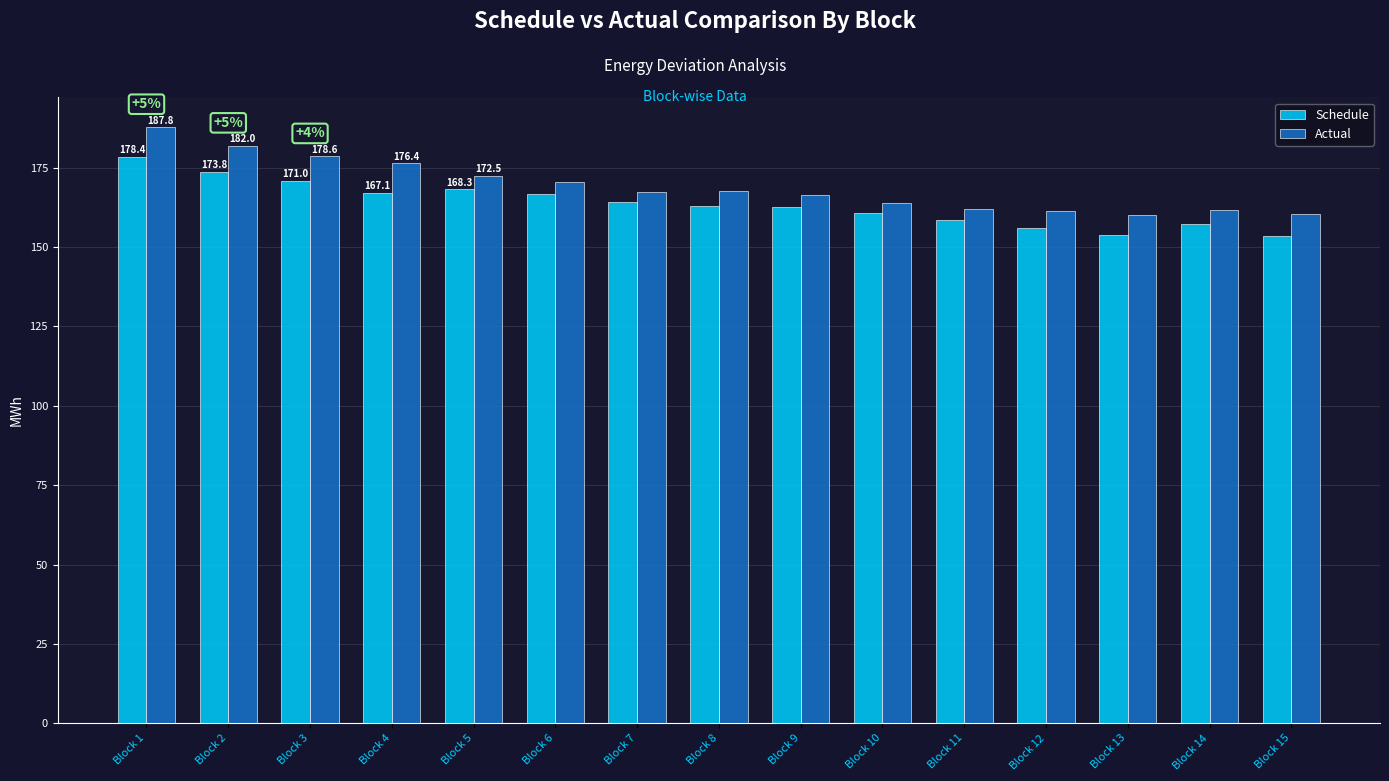

What is the difference between the highest and lowest values at Block 5?

4.2